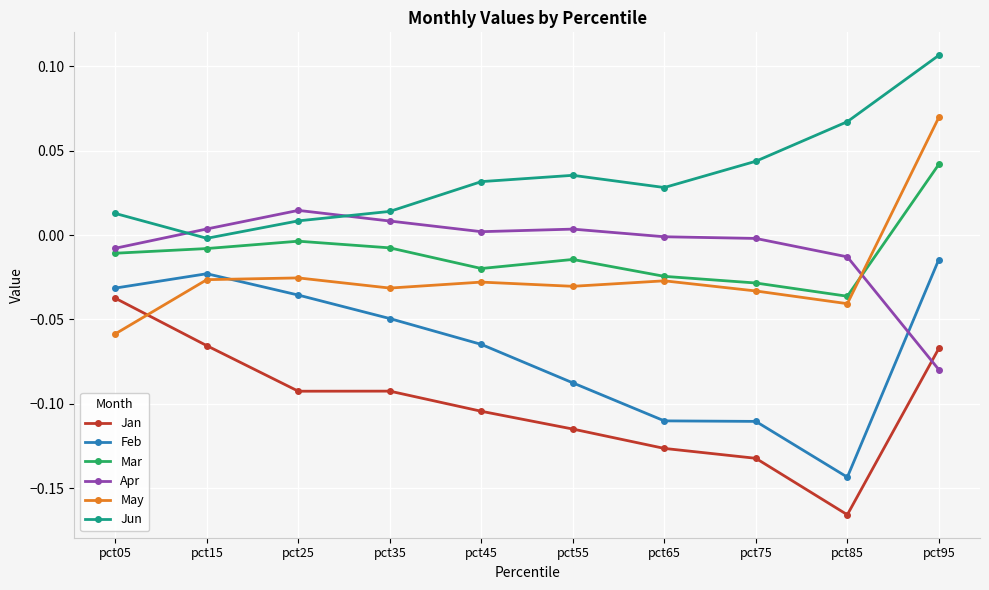

Is it true that May equals -0.0 at pct25?

True